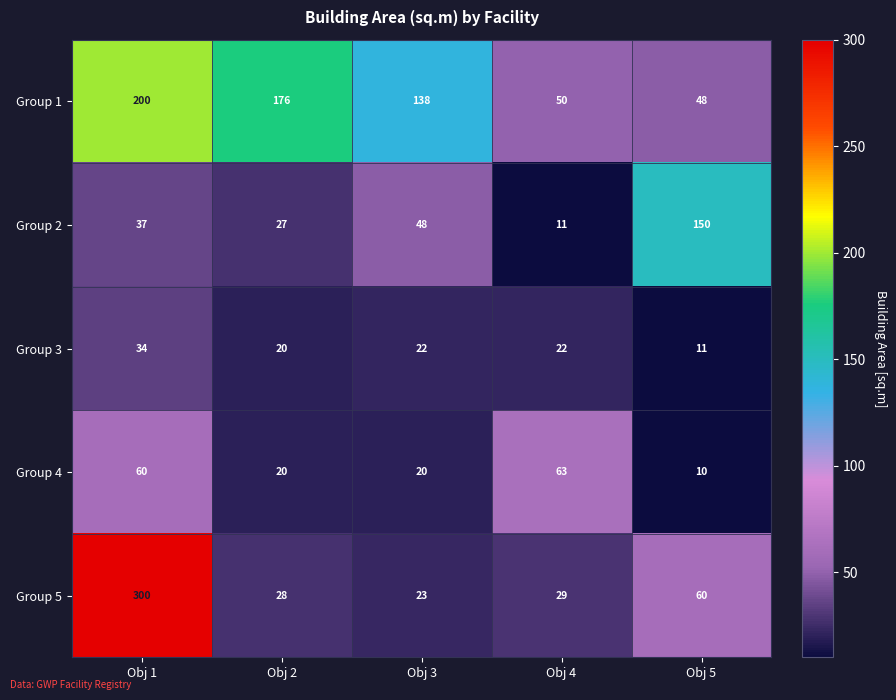

How many categories are shown in the chart?

5